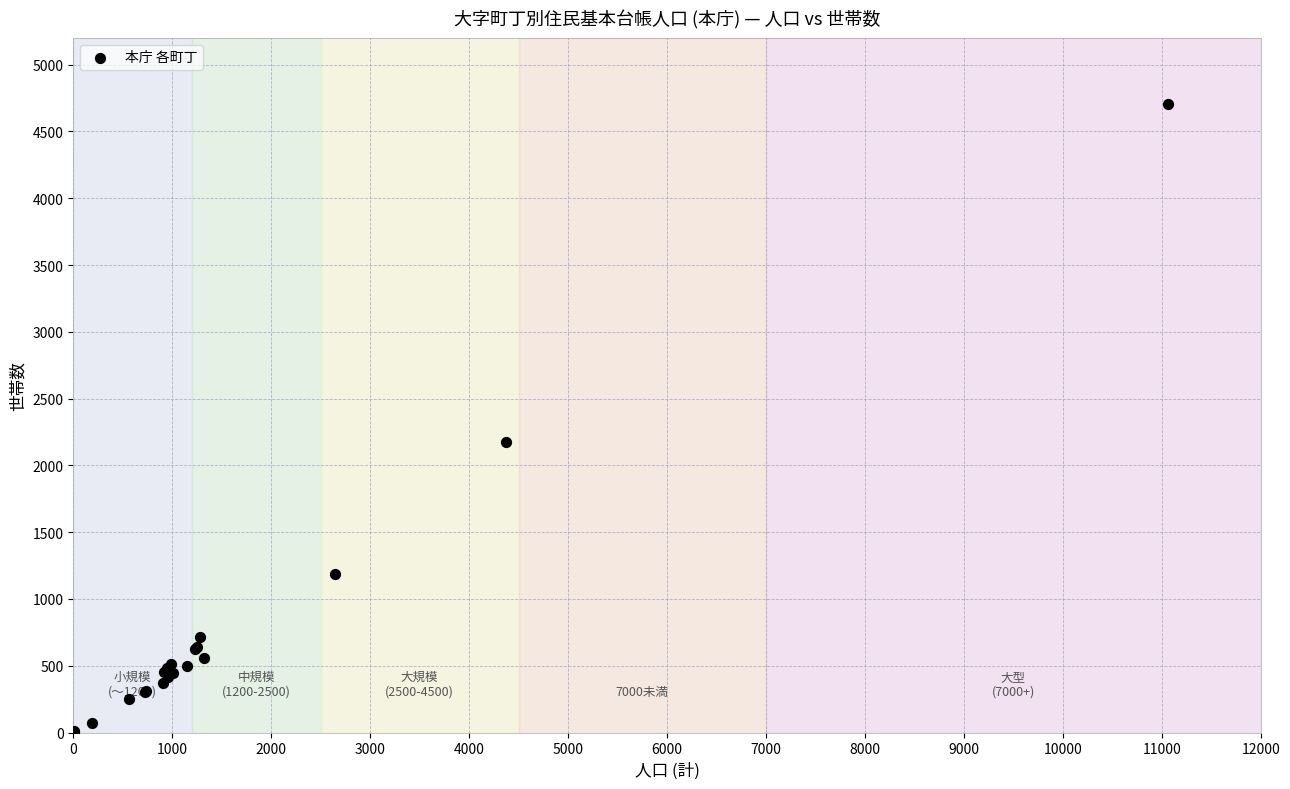

What Y value in the scatter plot is closest to 2353?

2176